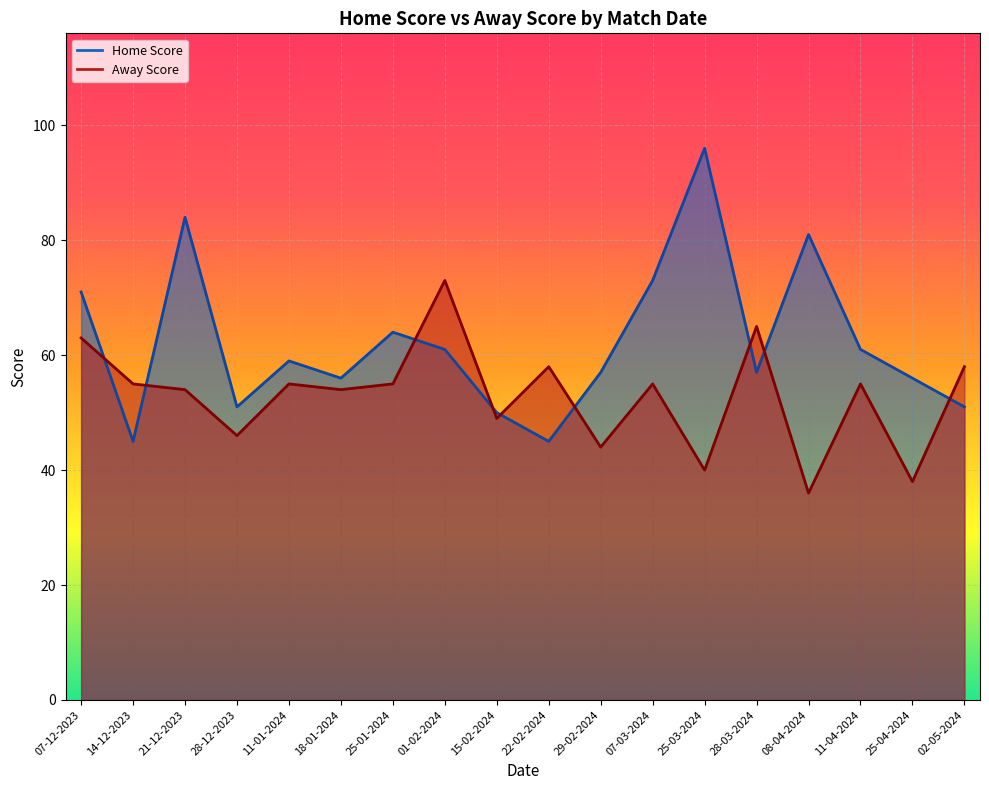

At which category does Away Score reach its first local peak?

11-01-2024